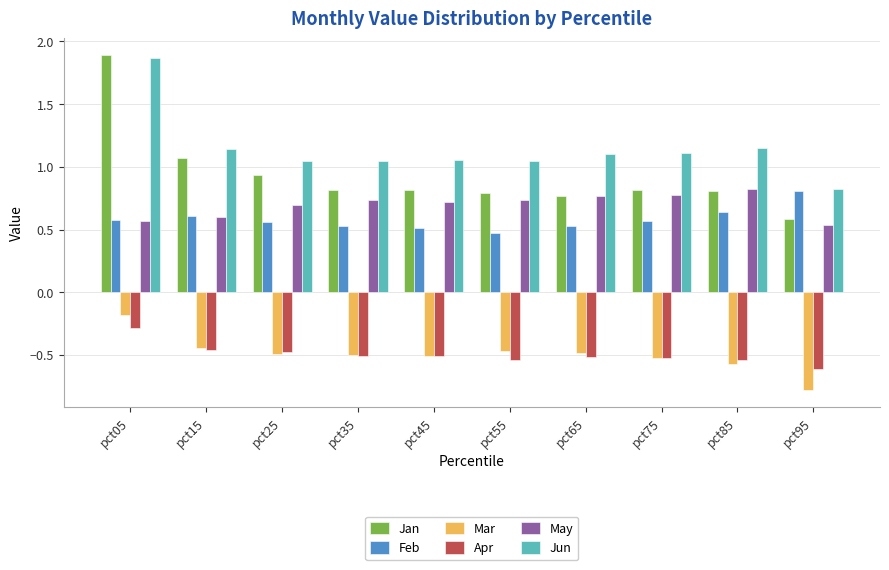

What is the difference between the highest and lowest values at pct55?

1.6